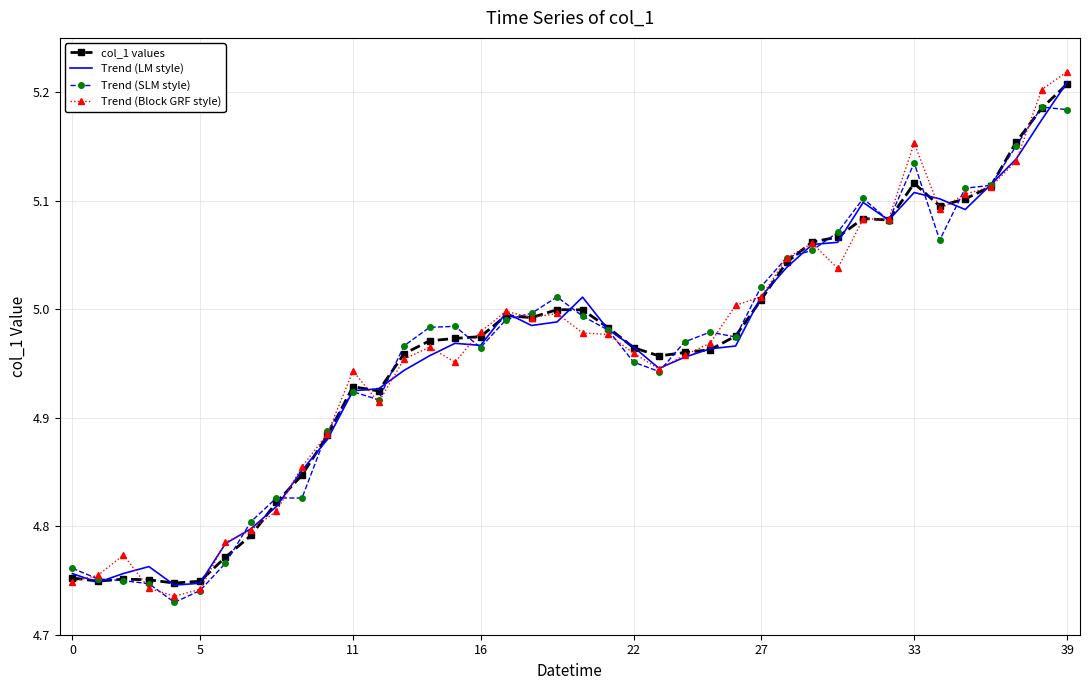

Which series has the largest range (max minus min)?

Trend (Block GRF style)